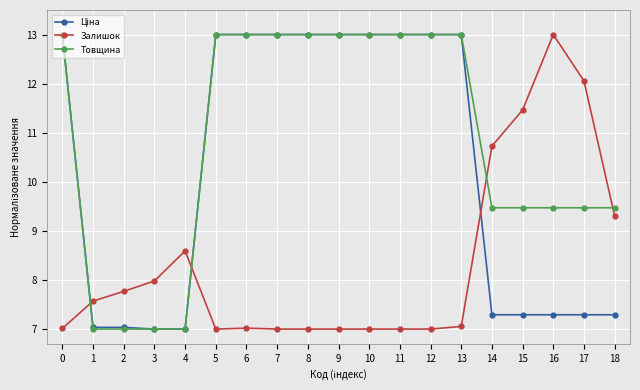

What is the value of the Залишок point at the 10th from the left?

7.0